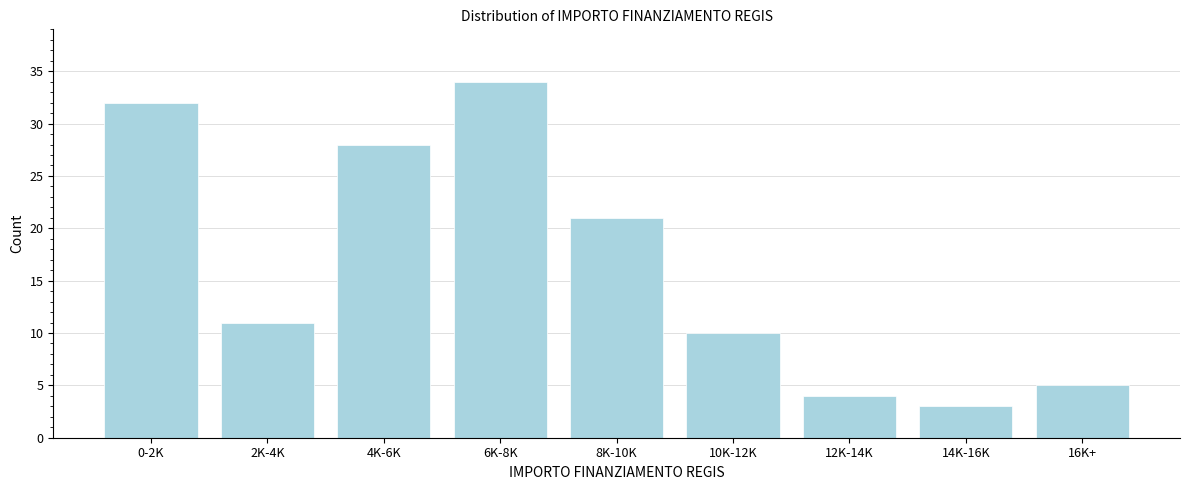

Reading left to right, extract all data points from this chart.

32	11	28	34	21	10	4	3	5